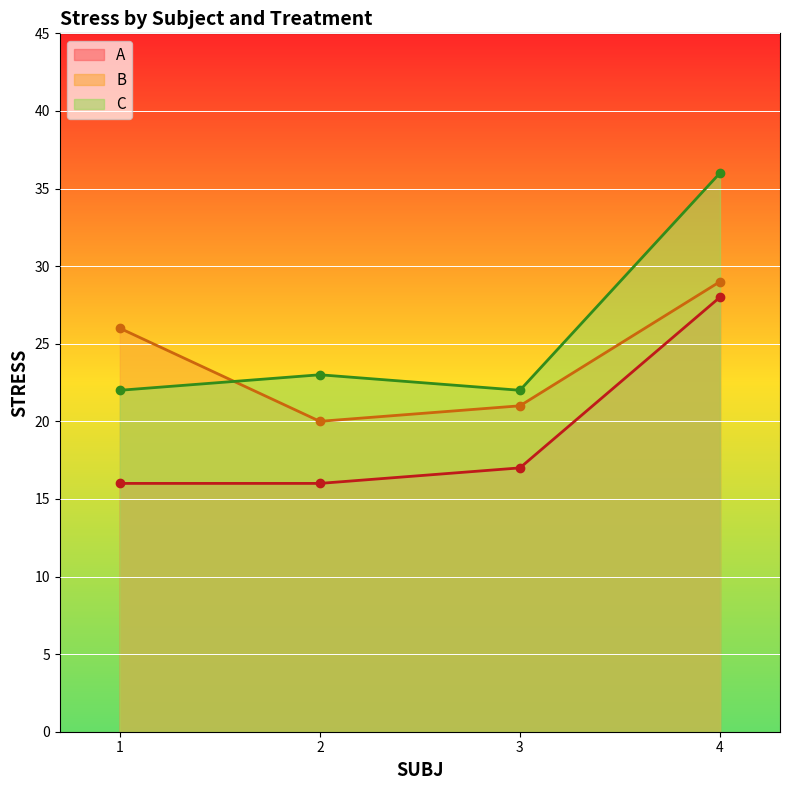

How many interior local peaks does the C series have?

1